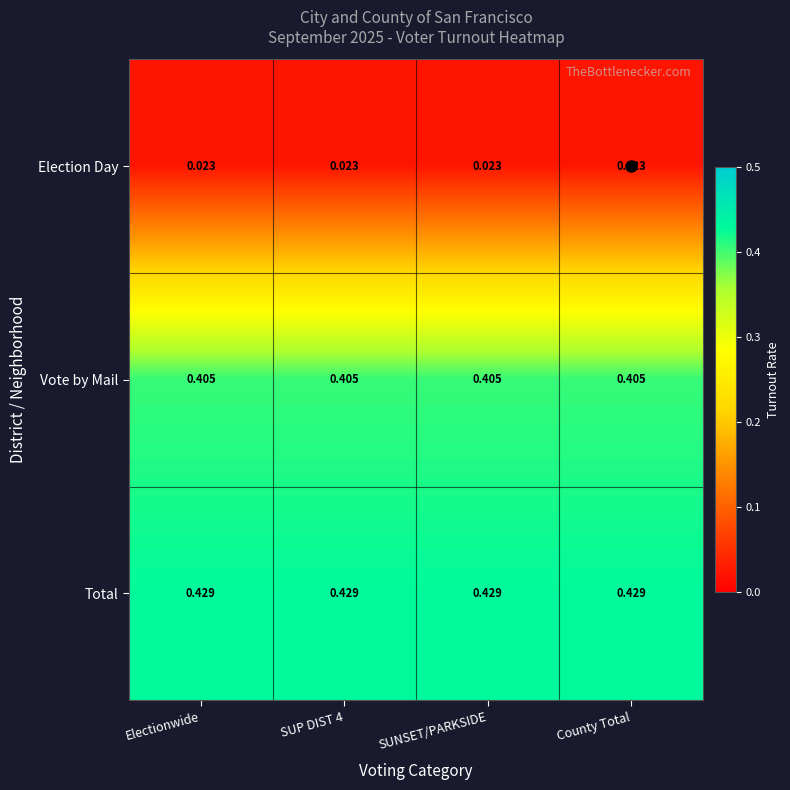

At SUNSET/PARKSIDE, list the series in order from smallest to largest.

Election Day, Vote by Mail, Total